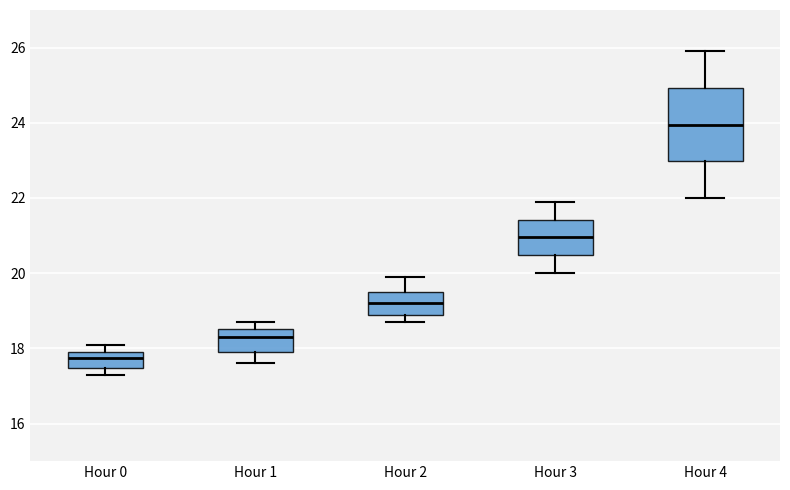

Comparing the boxes themselves (not the whiskers), which one is the tallest?

Hour 4